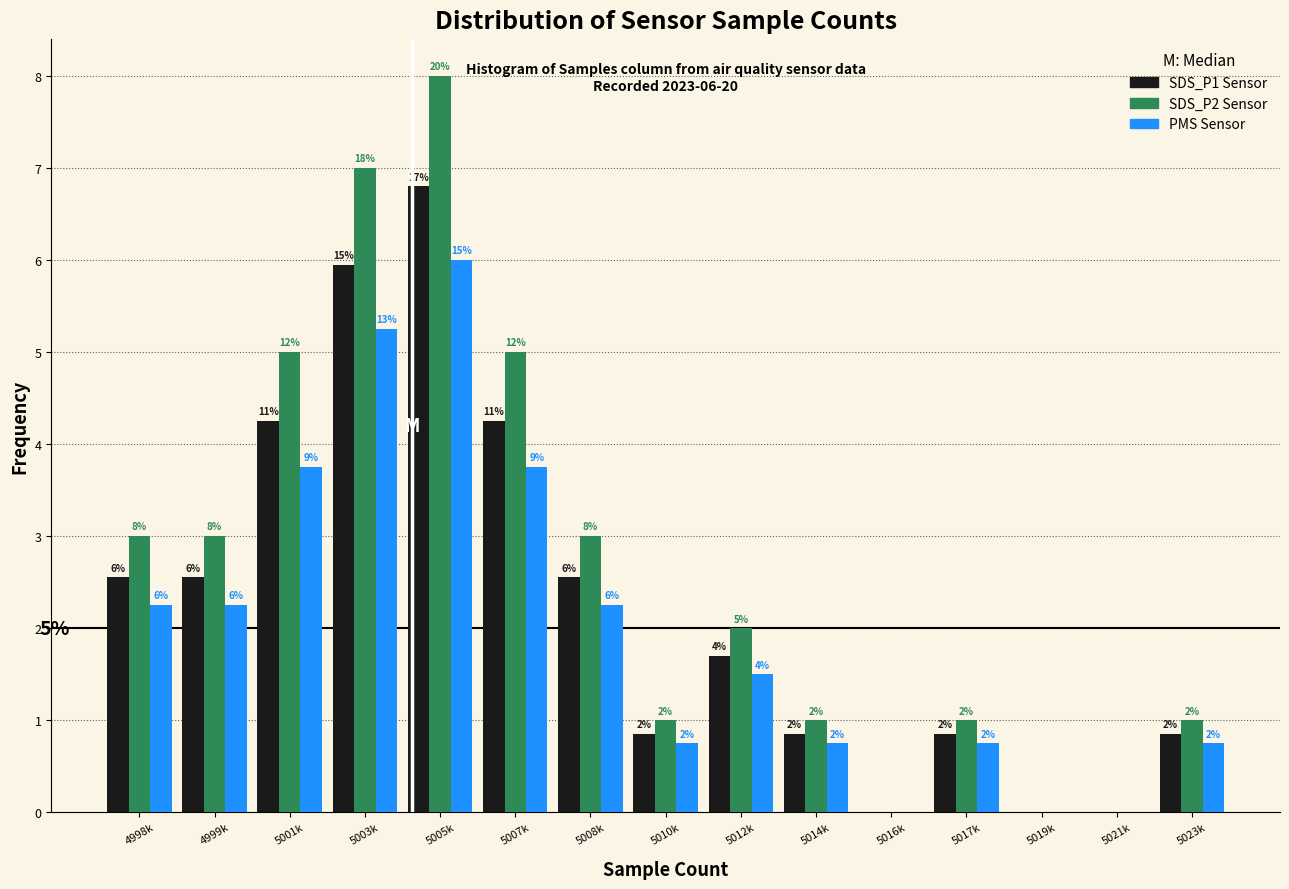

Where does the PMS Sensor series first go above 1?

4998k